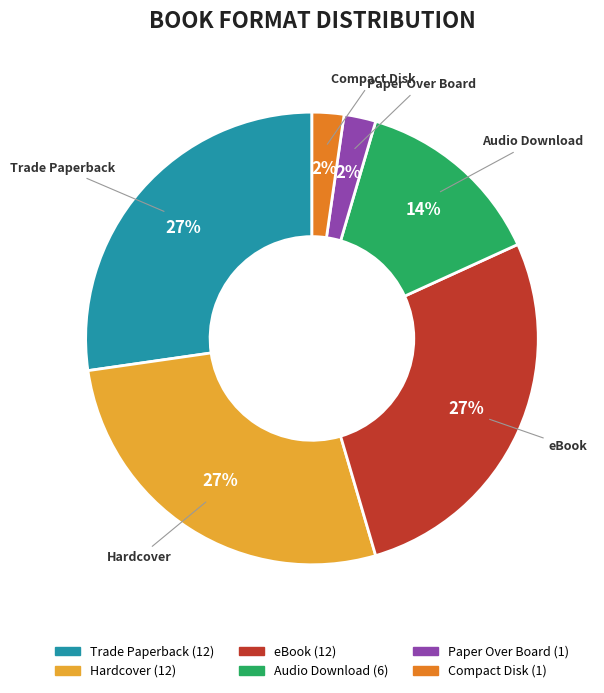

Count the number of slices in the pie.

6